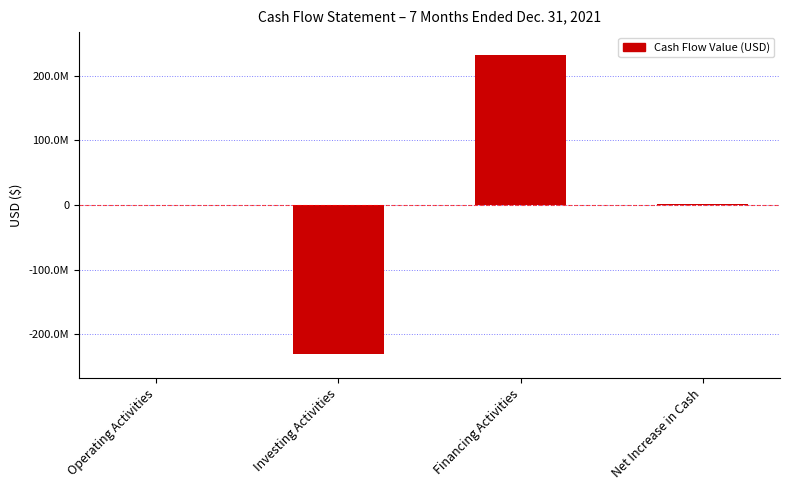

What is the difference between the values at Net Increase in Cash and Operating Activities?

1716945